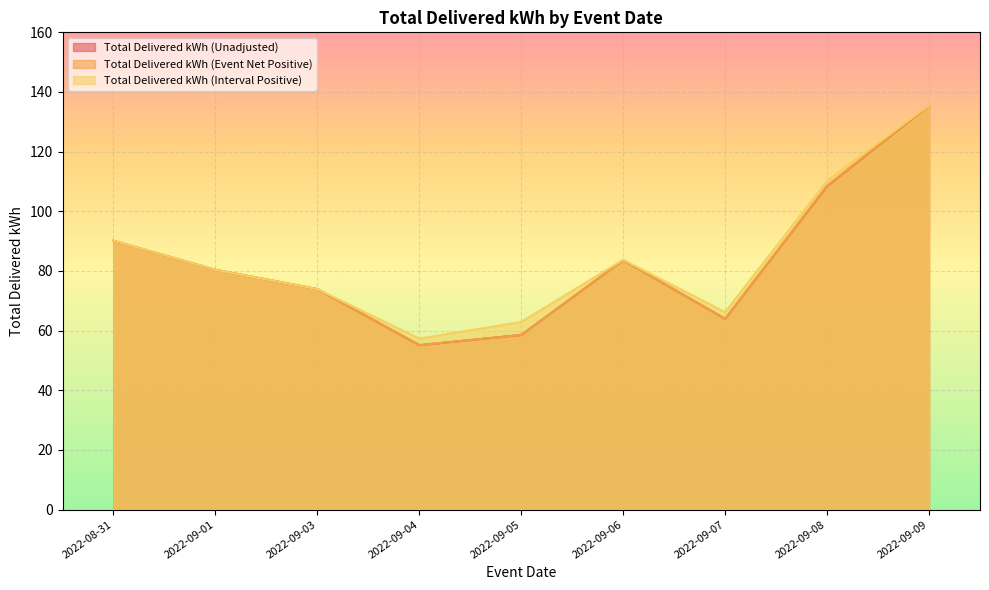

The value of Total Delivered kWh (Unadjusted) at 2022-09-04 is 20.1. True or false?

False